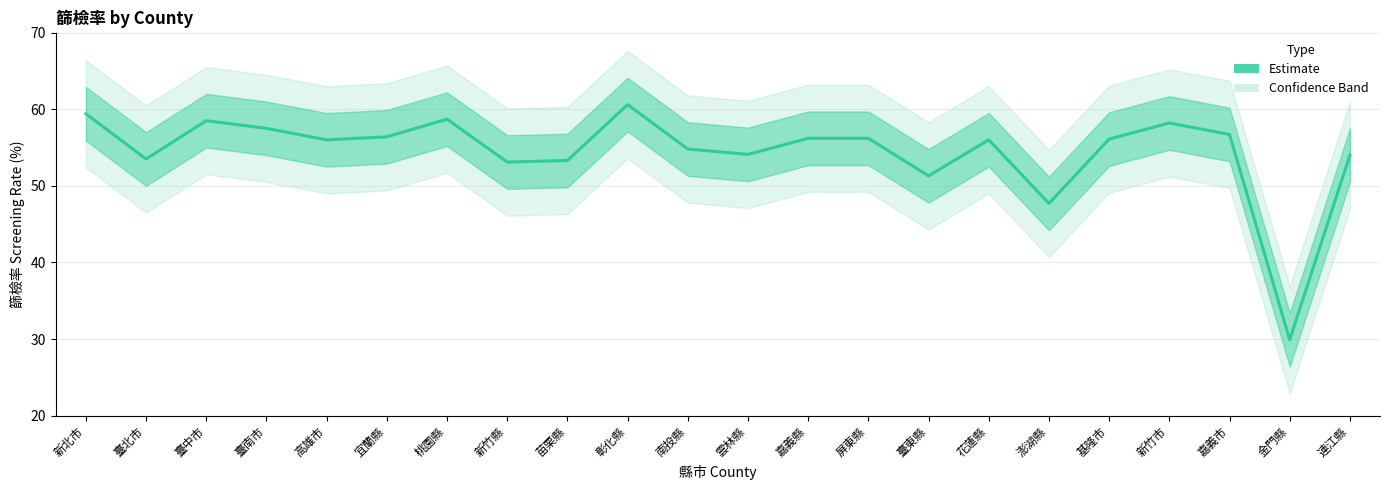

Is it true that the value at 臺北市 is 11.2?

False